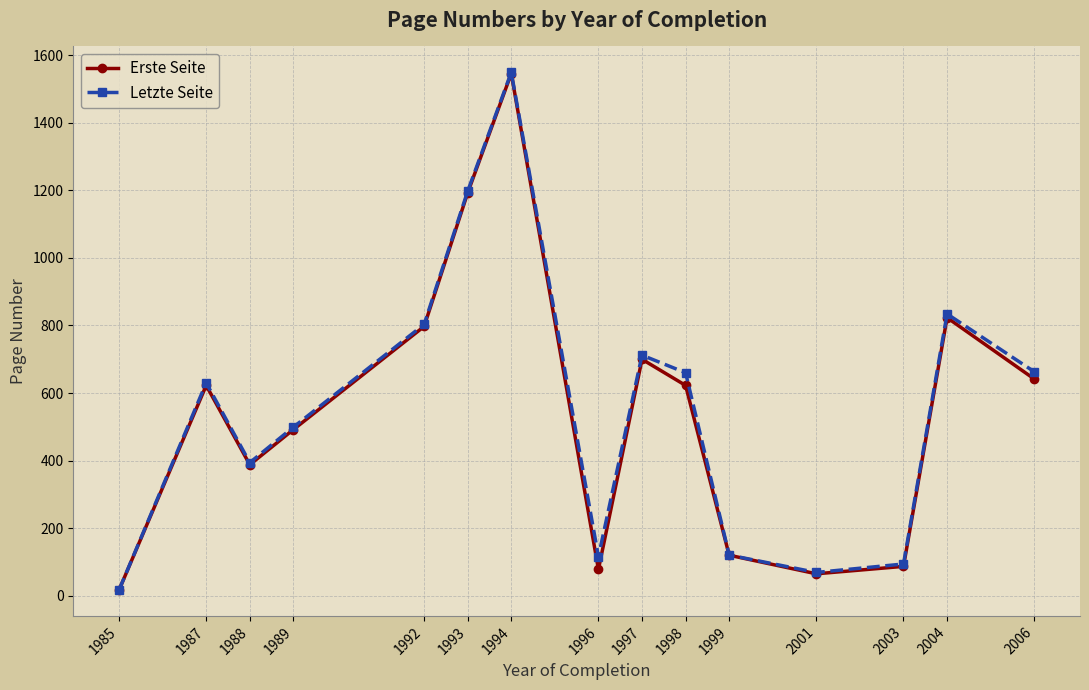

How many interior local valleys does the Erste Seite series have?

3